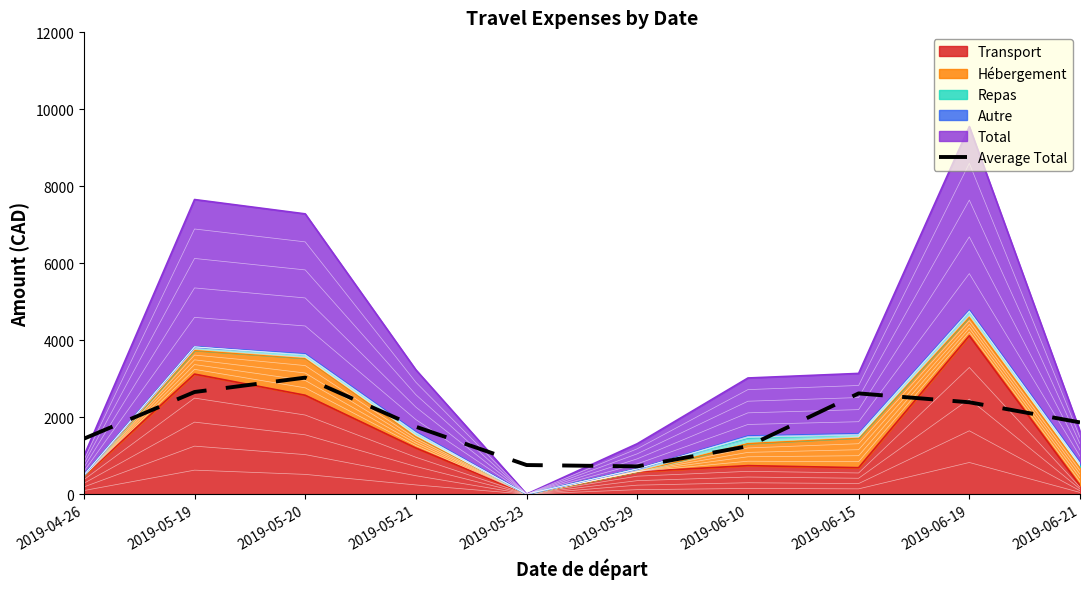

Between 2019-05-21 and 2019-05-20, which is larger?

2019-05-20